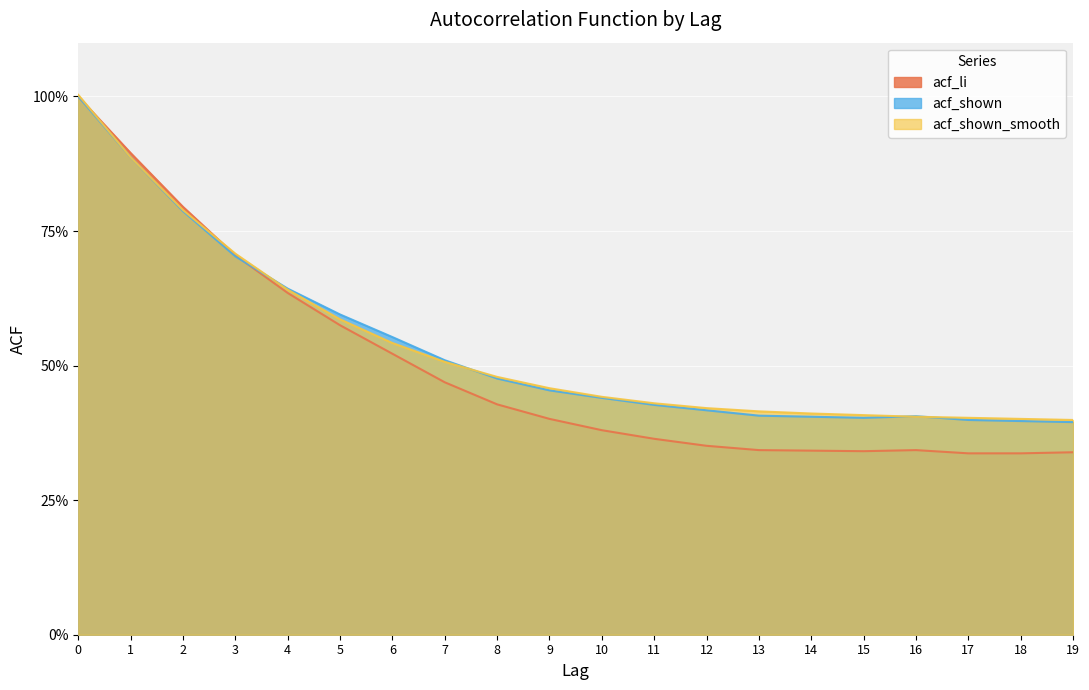

At 2, list the series in order from largest to smallest.

acf_li, acf_shown_smooth, acf_shown